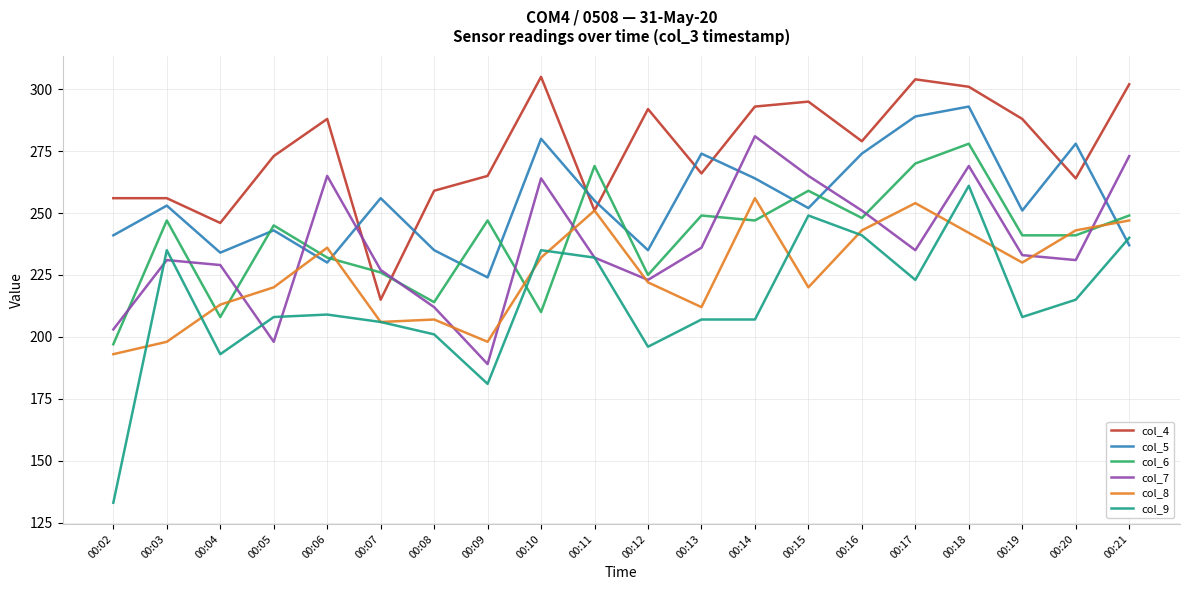

True or false: col_7 and col_6 intersect in this chart.

True